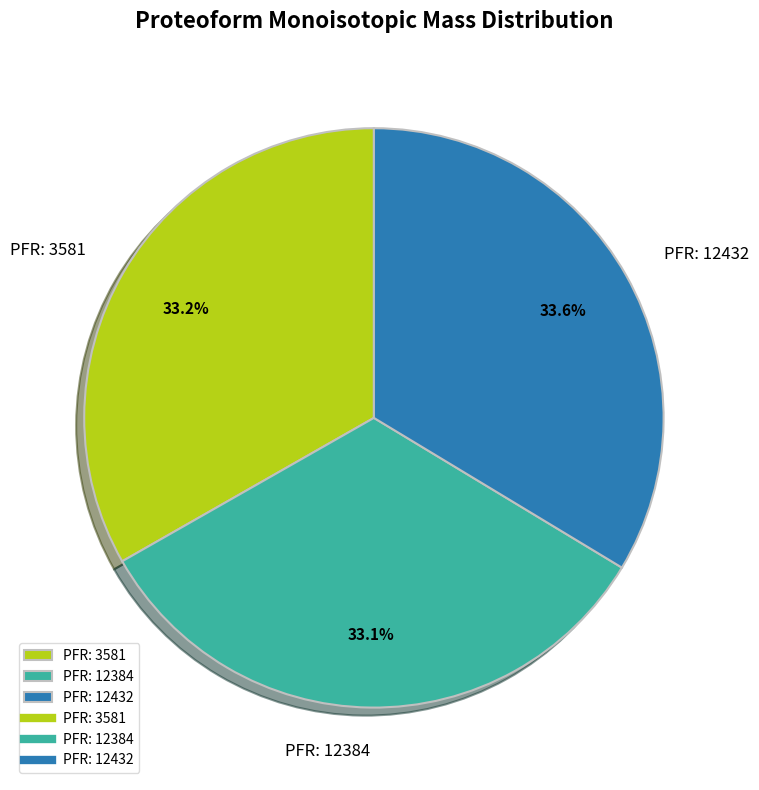

Approximately how many times larger is the value at PFR: 12432 compared to PFR: 3581?

1.0